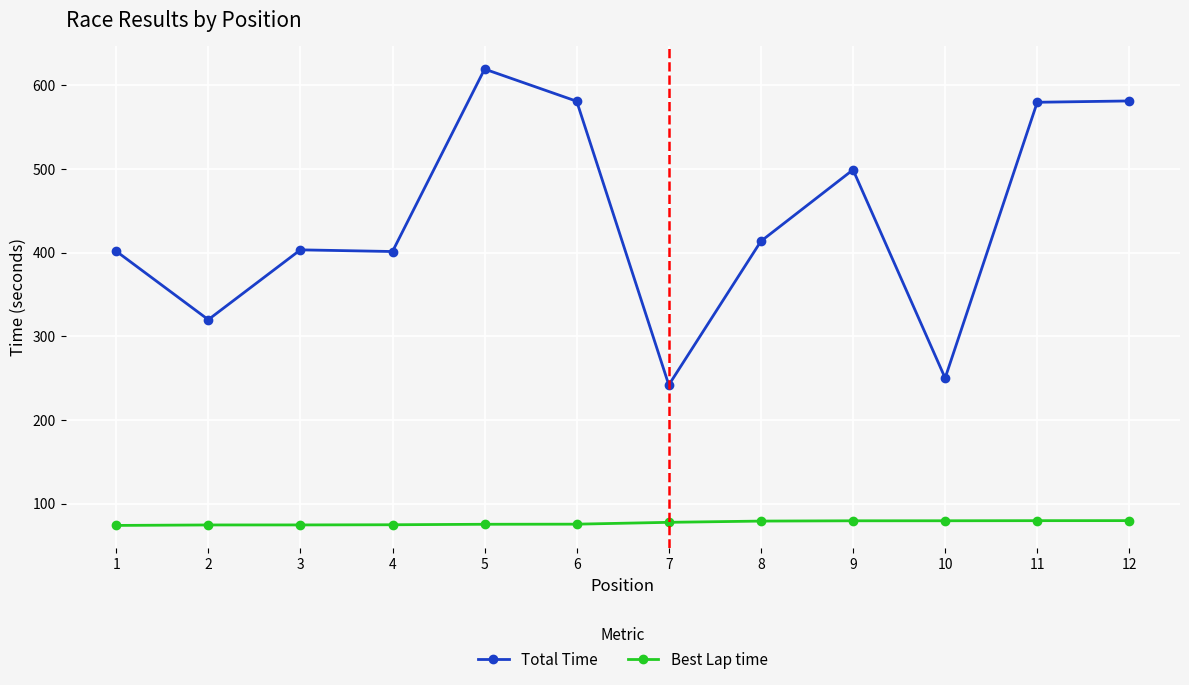

Between 4 and 10, which series saw the biggest shift?

Total Time